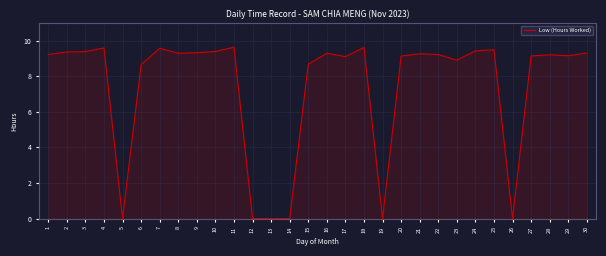

What is the change in value from 20 to 26?

-9.1